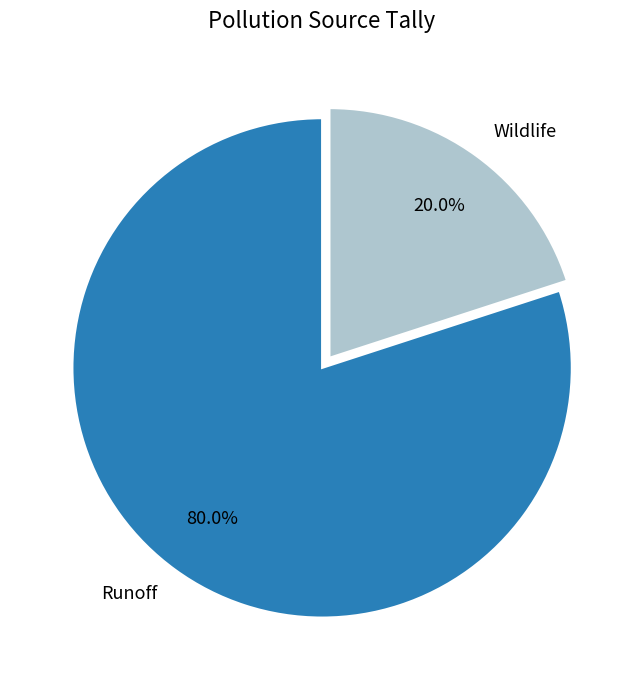

How many segments does this pie chart have?

2